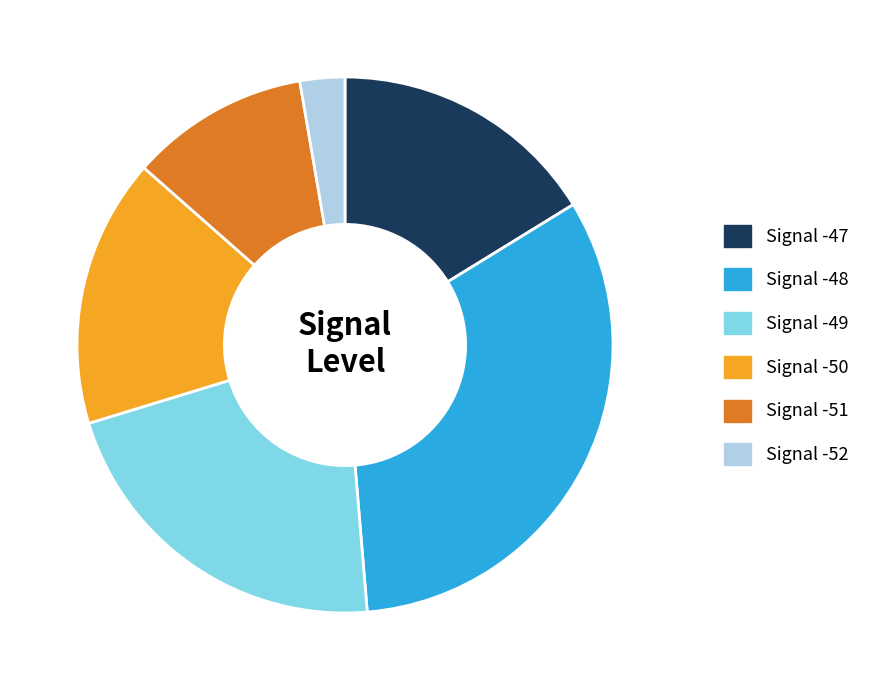

Which has a higher value, Signal -51 or Signal -47?

Signal -47